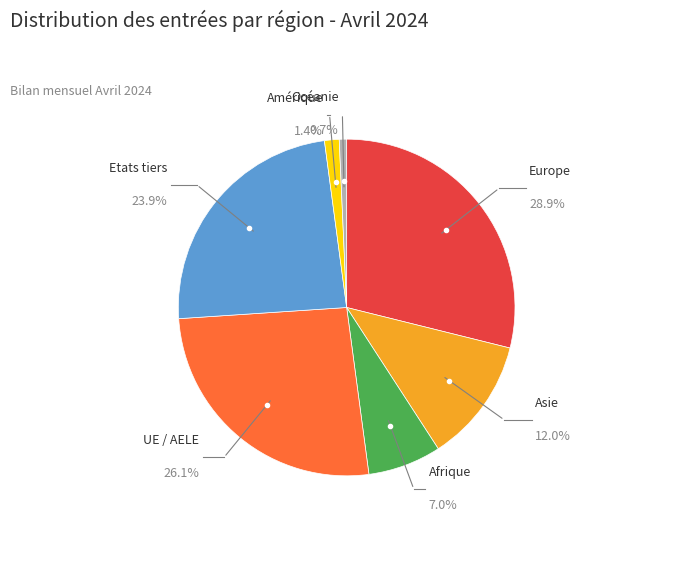

Combined, what portion of the pie is Etats tiers and Afrique?

31.0%